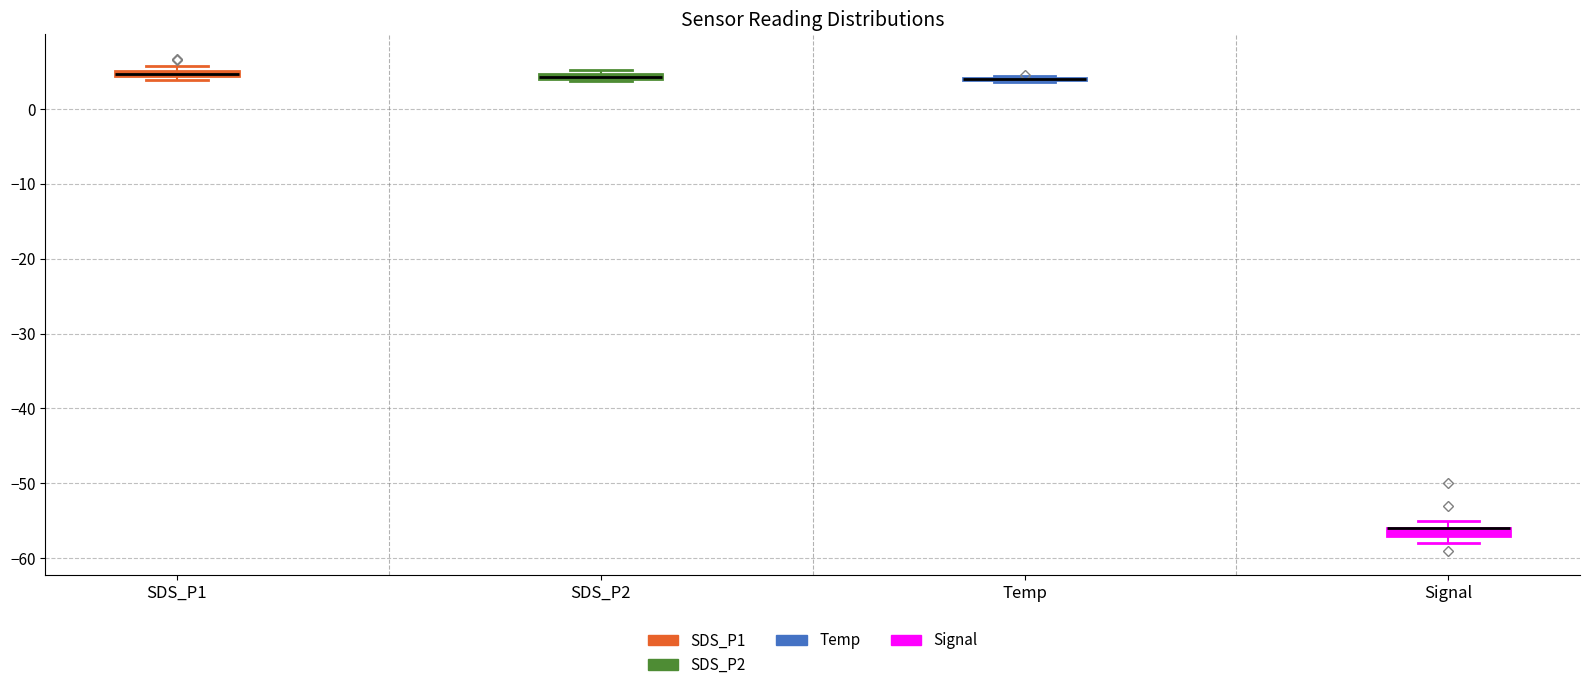

Where is the upper edge of the box for SDS_P1 on the y-axis? The values are not printed on the chart, so give them approximately, as read against the axis.

5